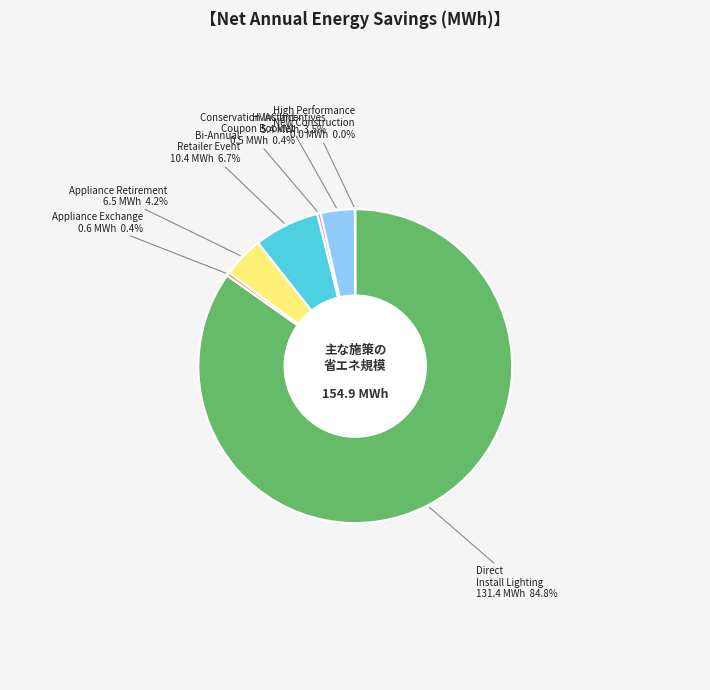

Which slice is the largest?

Direct Install Lighting